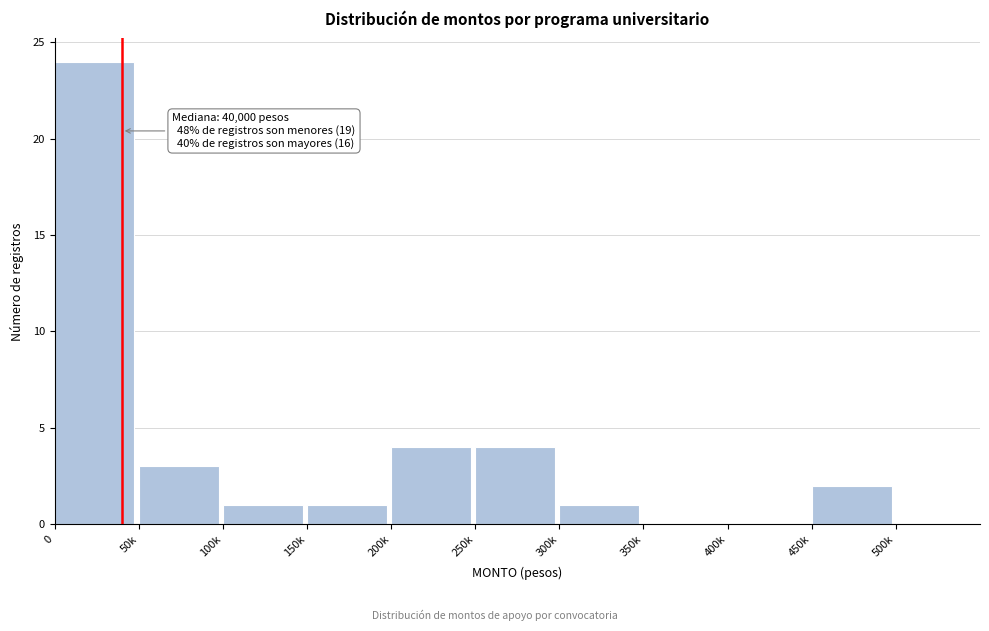

Reading right to left, what are all the values shown in this chart?

500k=0	450k=2	400k=0	350k=0	300k=1	250k=4	200k=4	150k=1	100k=1	50k=3	0=24